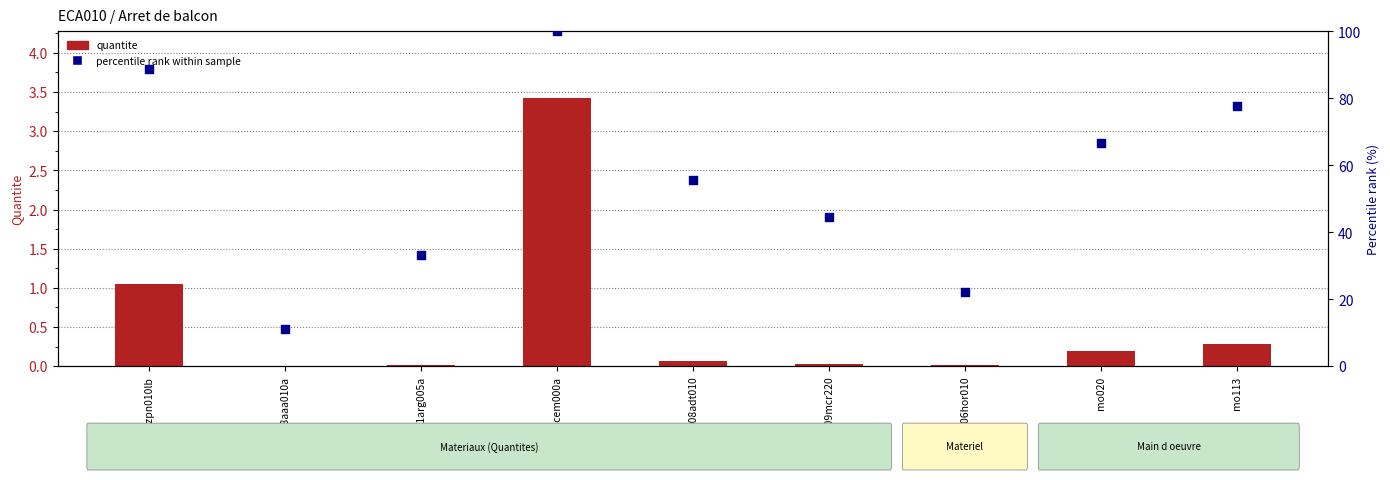

Which series contains the lowest Y value?

quantite